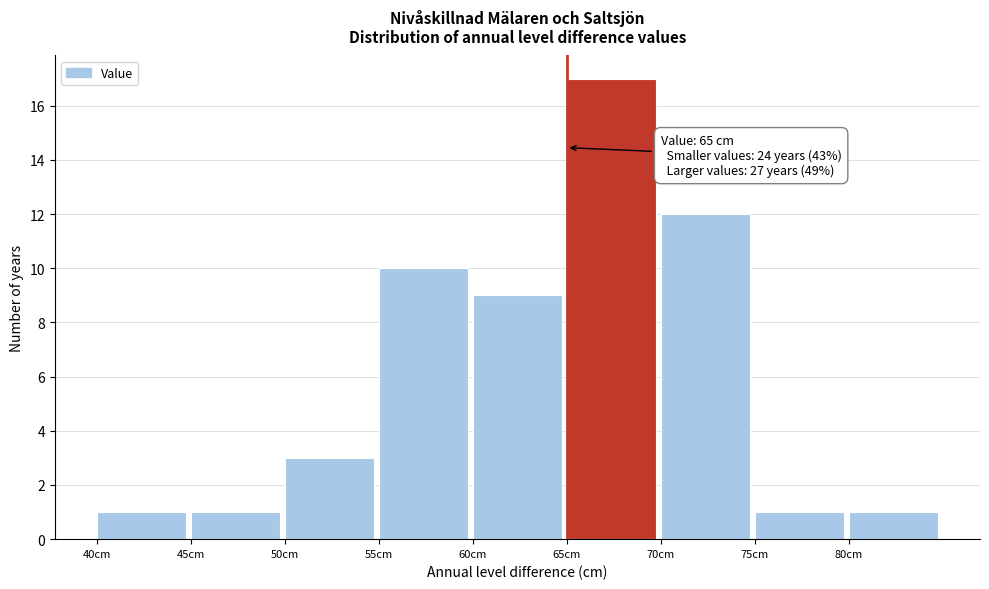

Over which range of the x-axis is the bar tallest?

65 to 70